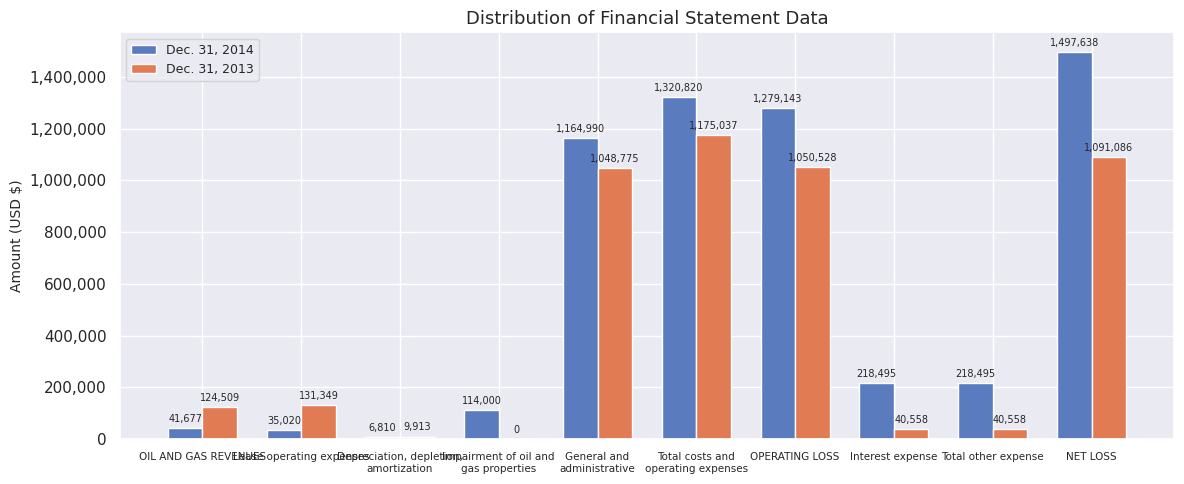

What are all the series names shown in the legend?

Dec. 31, 2014, Dec. 31, 2013